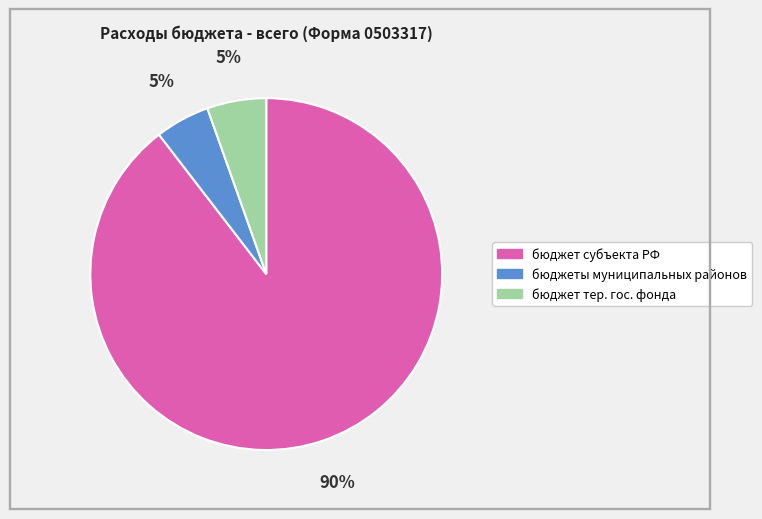

Which category has the biggest portion of the pie?

бюджет субъекта РФ